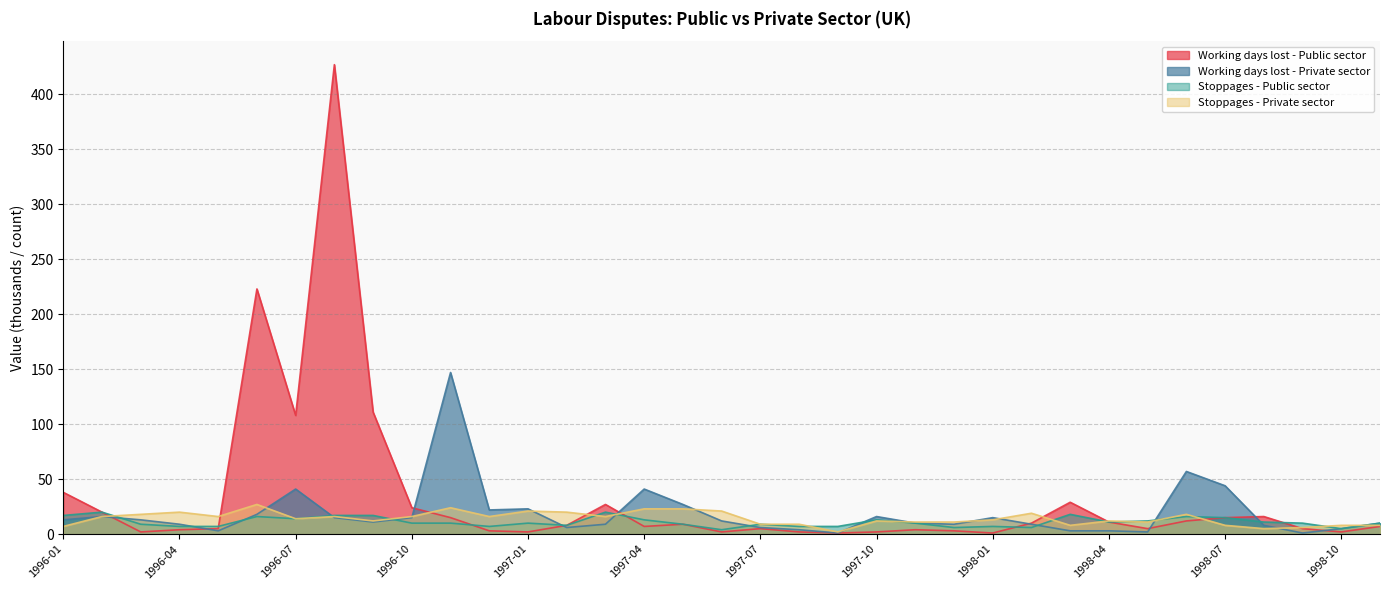

What is the sum of all Stoppages - Public sector values?

388